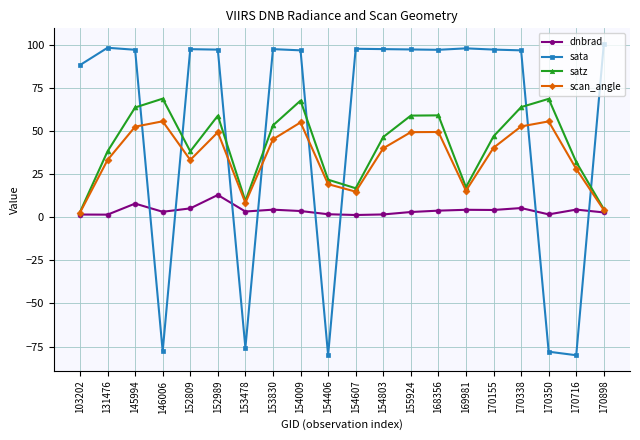

True or false: scan_angle has a value of 19.1 at 154406.

True